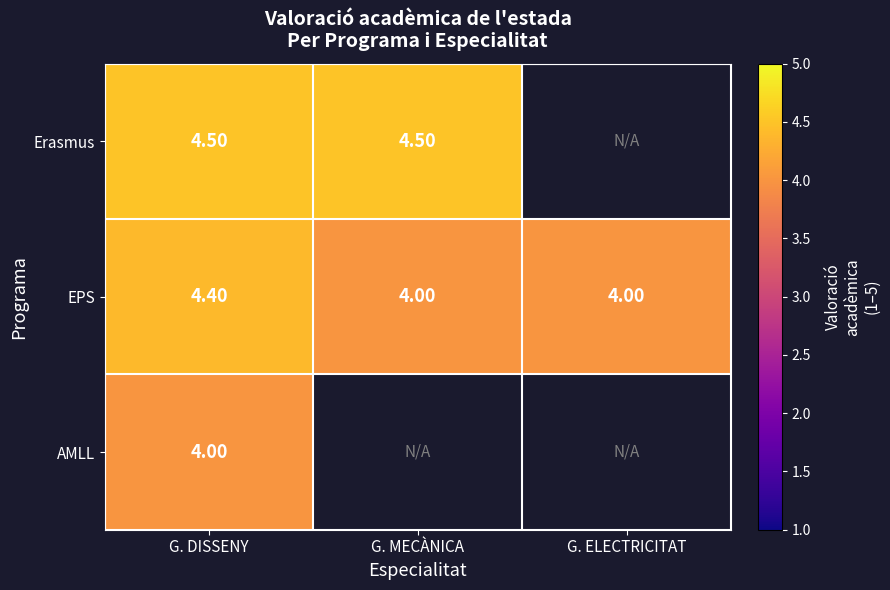

Is it true that EPS equals 1.3 at G. DISSENY?

False